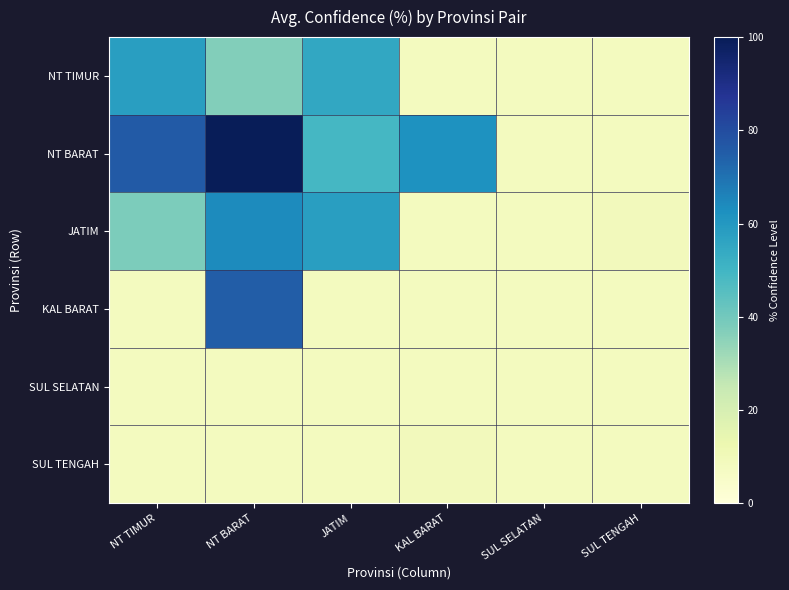

Rank the series by their maximum value, from highest to lowest.

NT BARAT, KAL BARAT, JATIM, NT TIMUR, SUL TENGAH, SUL SELATAN